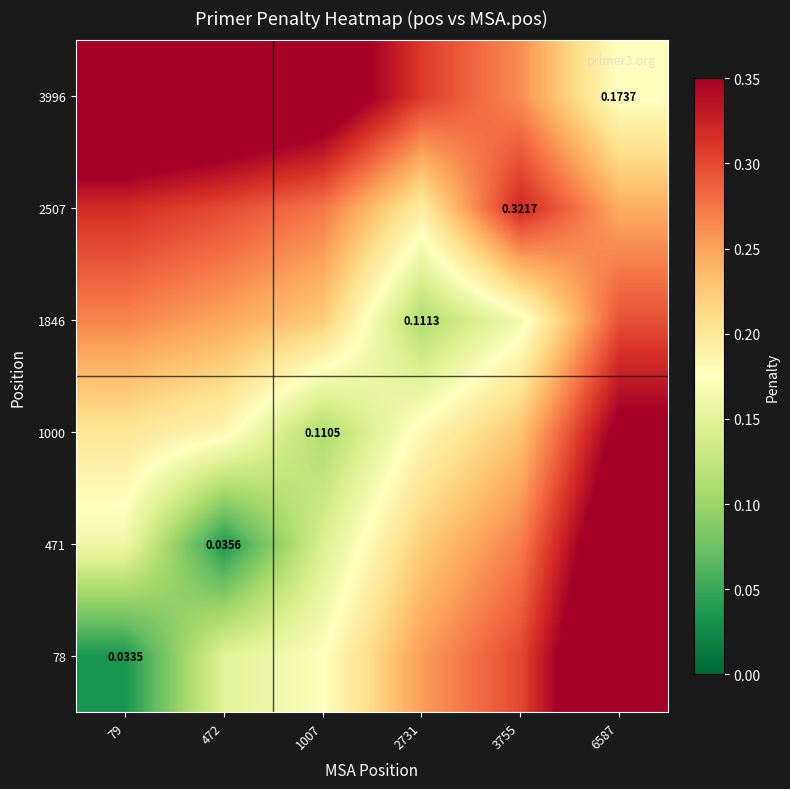

What is the difference between the second highest and minimum values in the 2507 series?

0.1